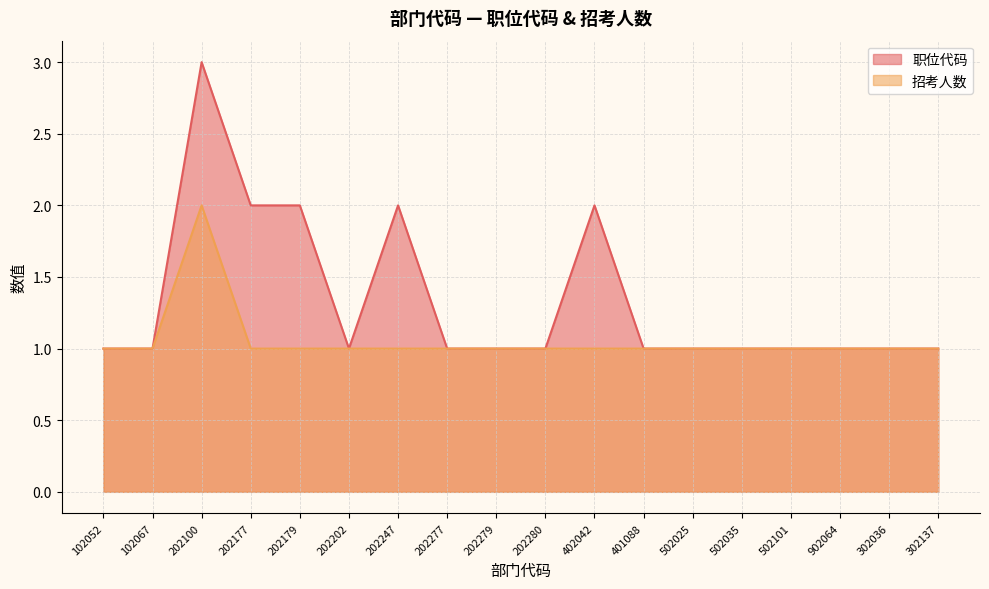

What is the average value of the 招考人数 series?

1